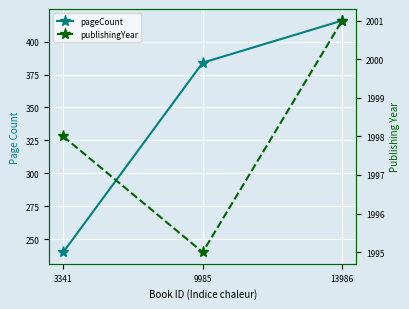

What are all the series names shown in the legend?

pageCount, publishingYear